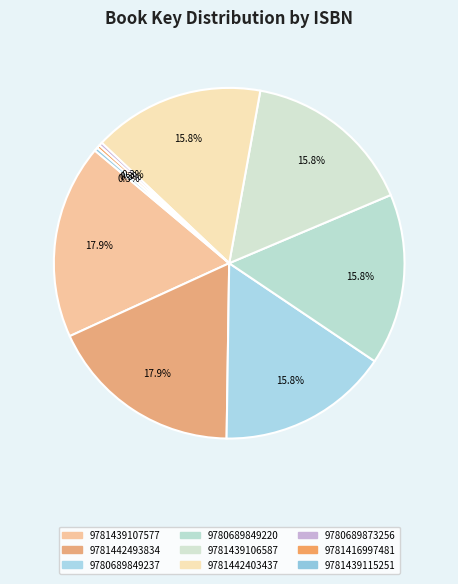

To the nearest percent, what percentage of the pie is 9780689849220?

16%